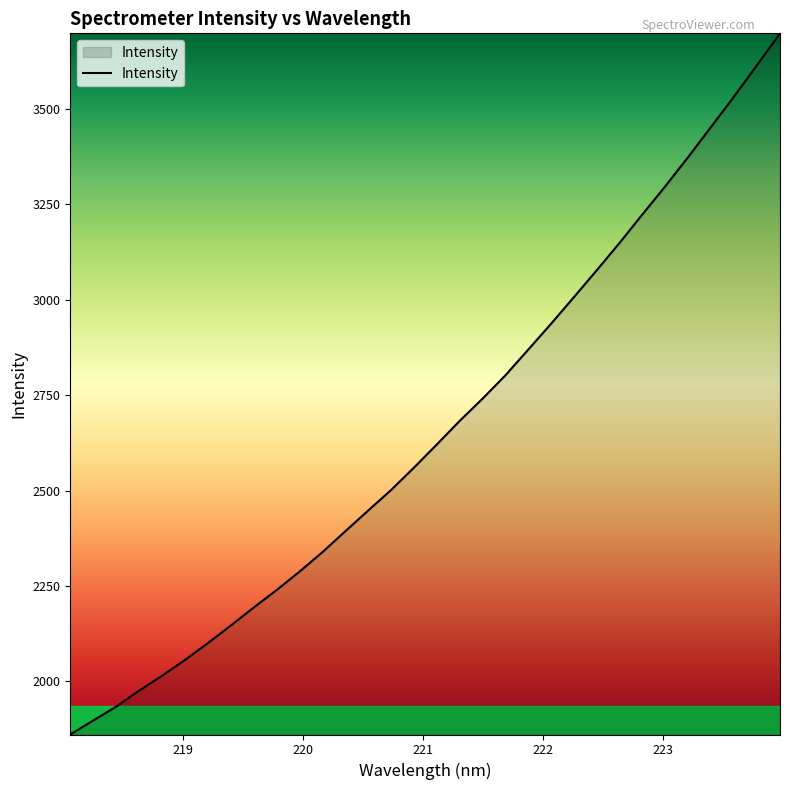

What is the maximum value shown in the chart?

3698.5